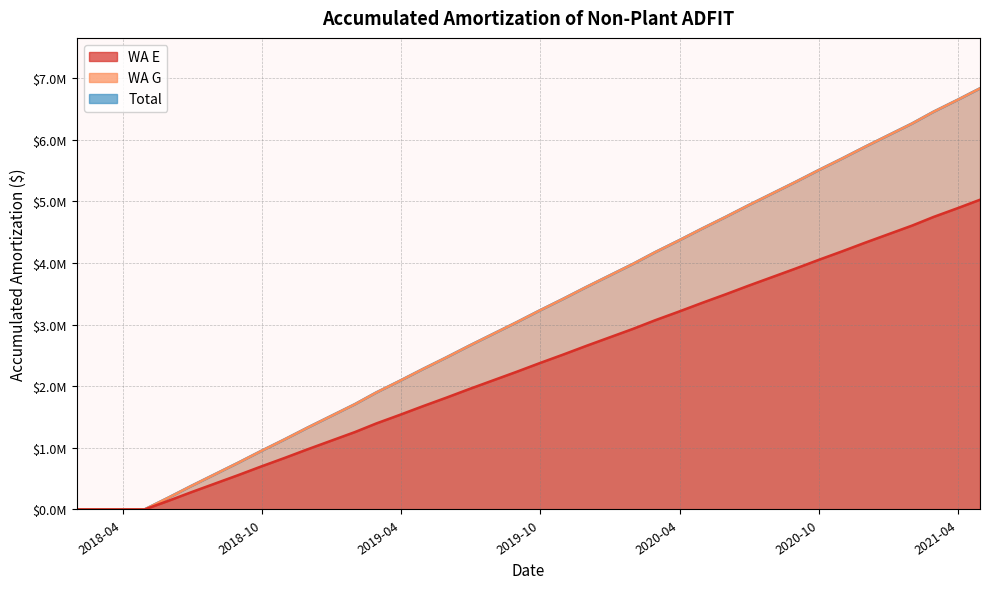

What value does the WA E series have at 2019-03-31?

2088047.8